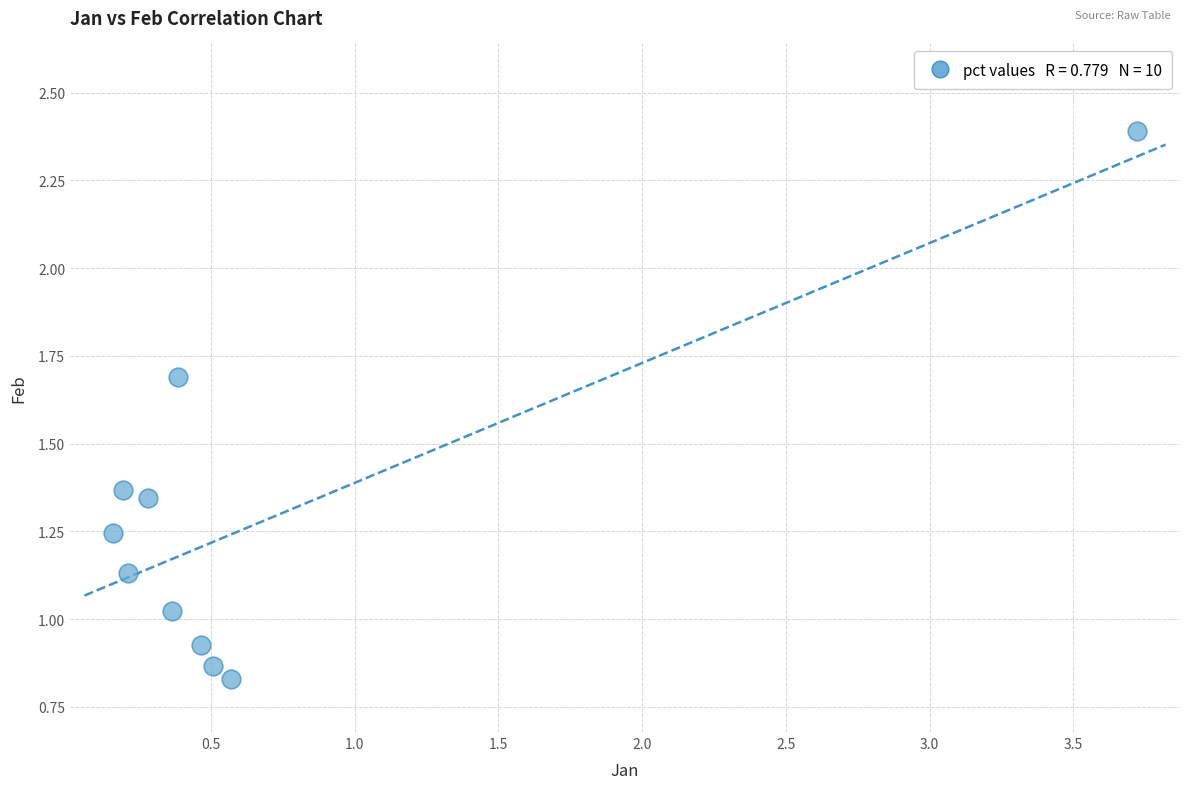

What is the range of Y values (max minus min)?

1.6